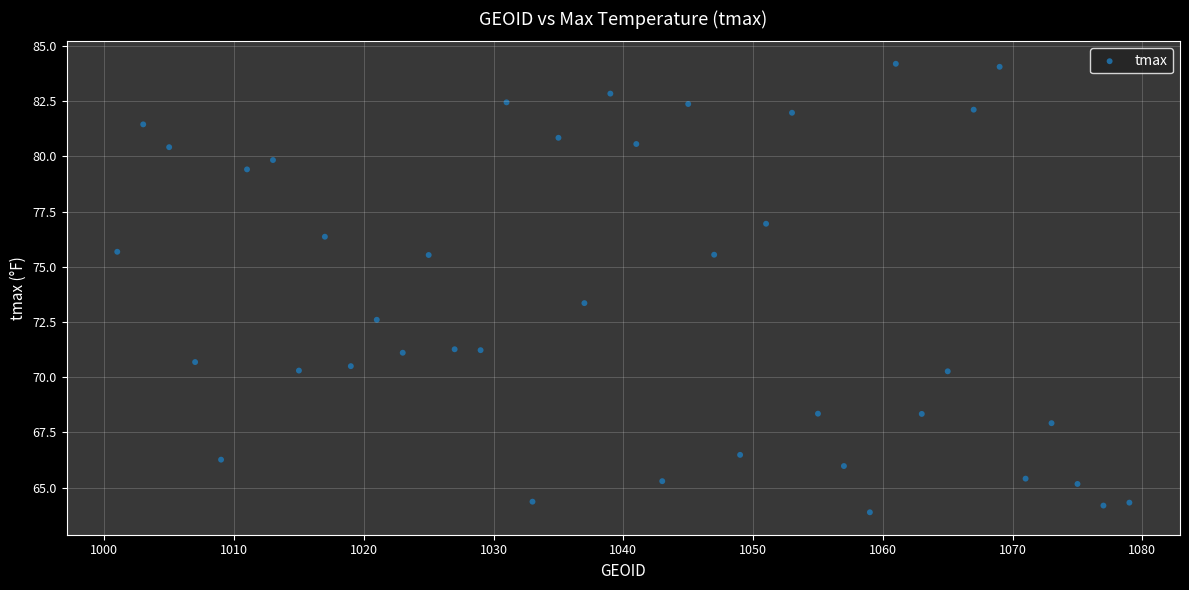

What Y value in the scatter plot is closest to 74?

73.4